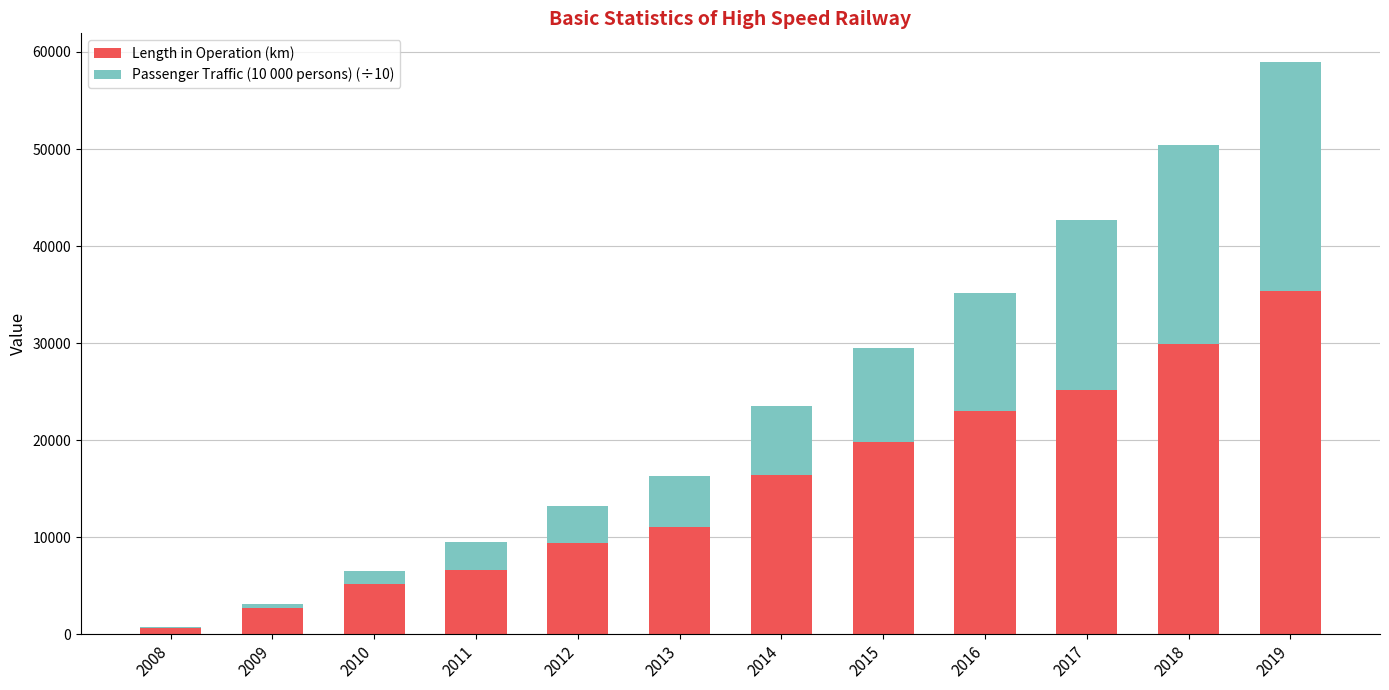

What is the sum of all Length in Operation (km) values?

185218.5